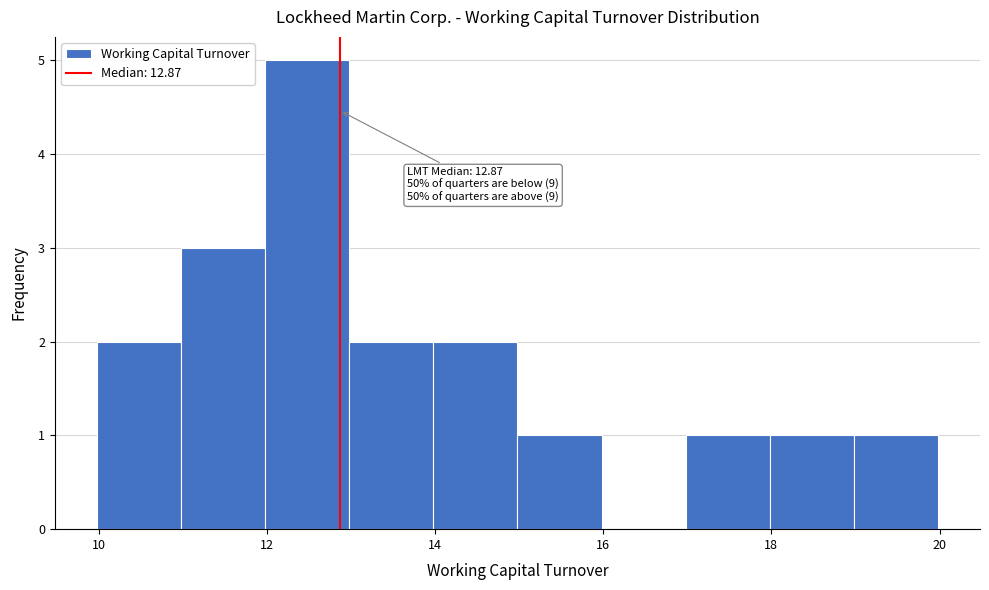

Which range on the x-axis has the tallest bar?

11.98 to 12.98